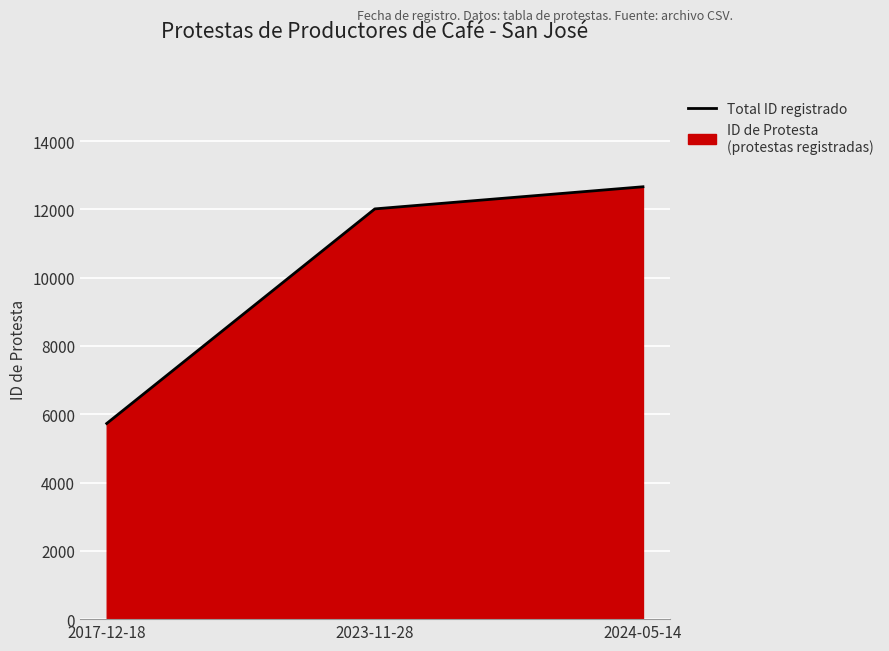

What is the maximum value shown in the chart?

12662